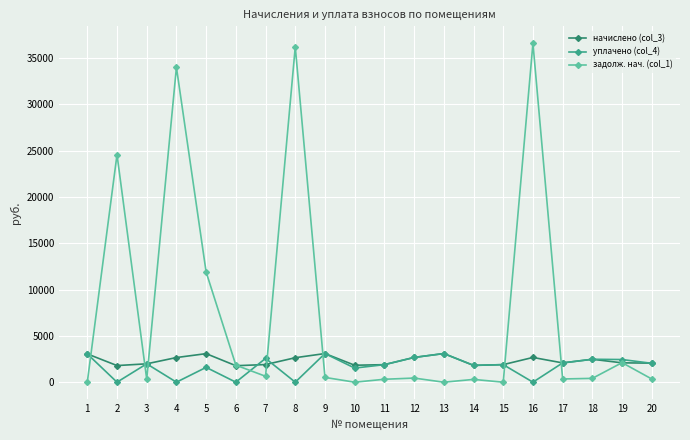

The value of начислено (col_3) at 18 is 2474.6. True or false?

True